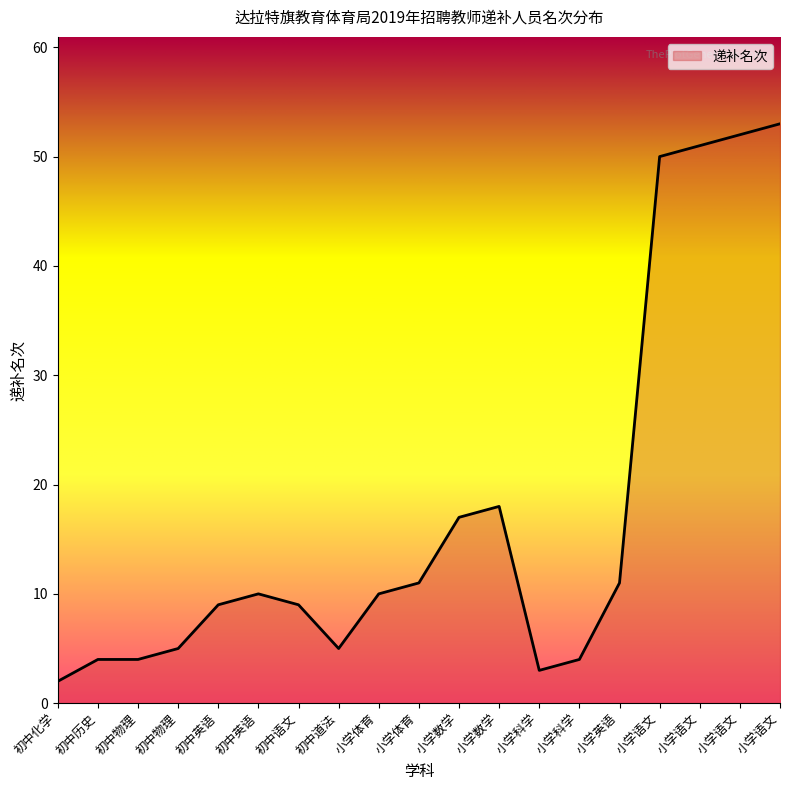

Does the chart display data point markers on the line(s)?

No